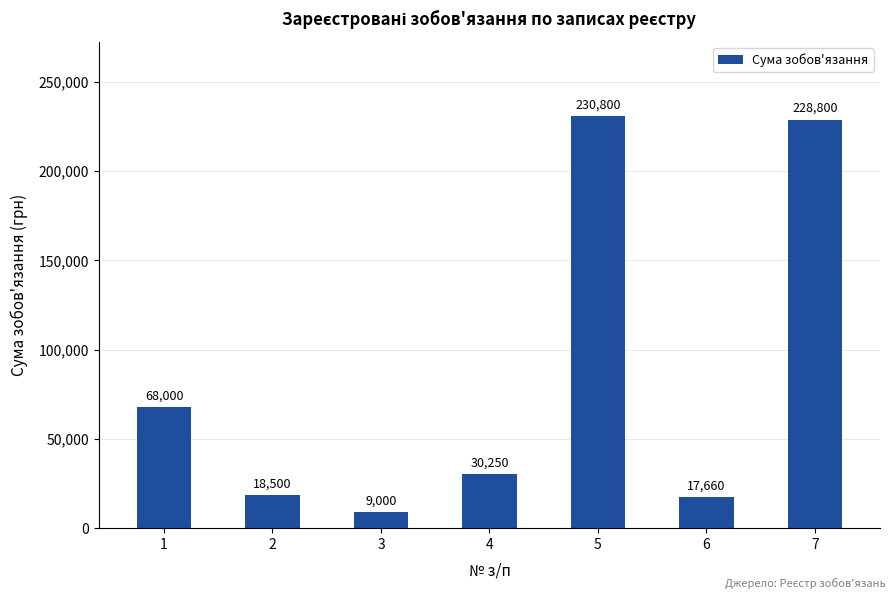

List the labels in order of value, smallest first.

3, 6, 2, 4, 1, 7, 5